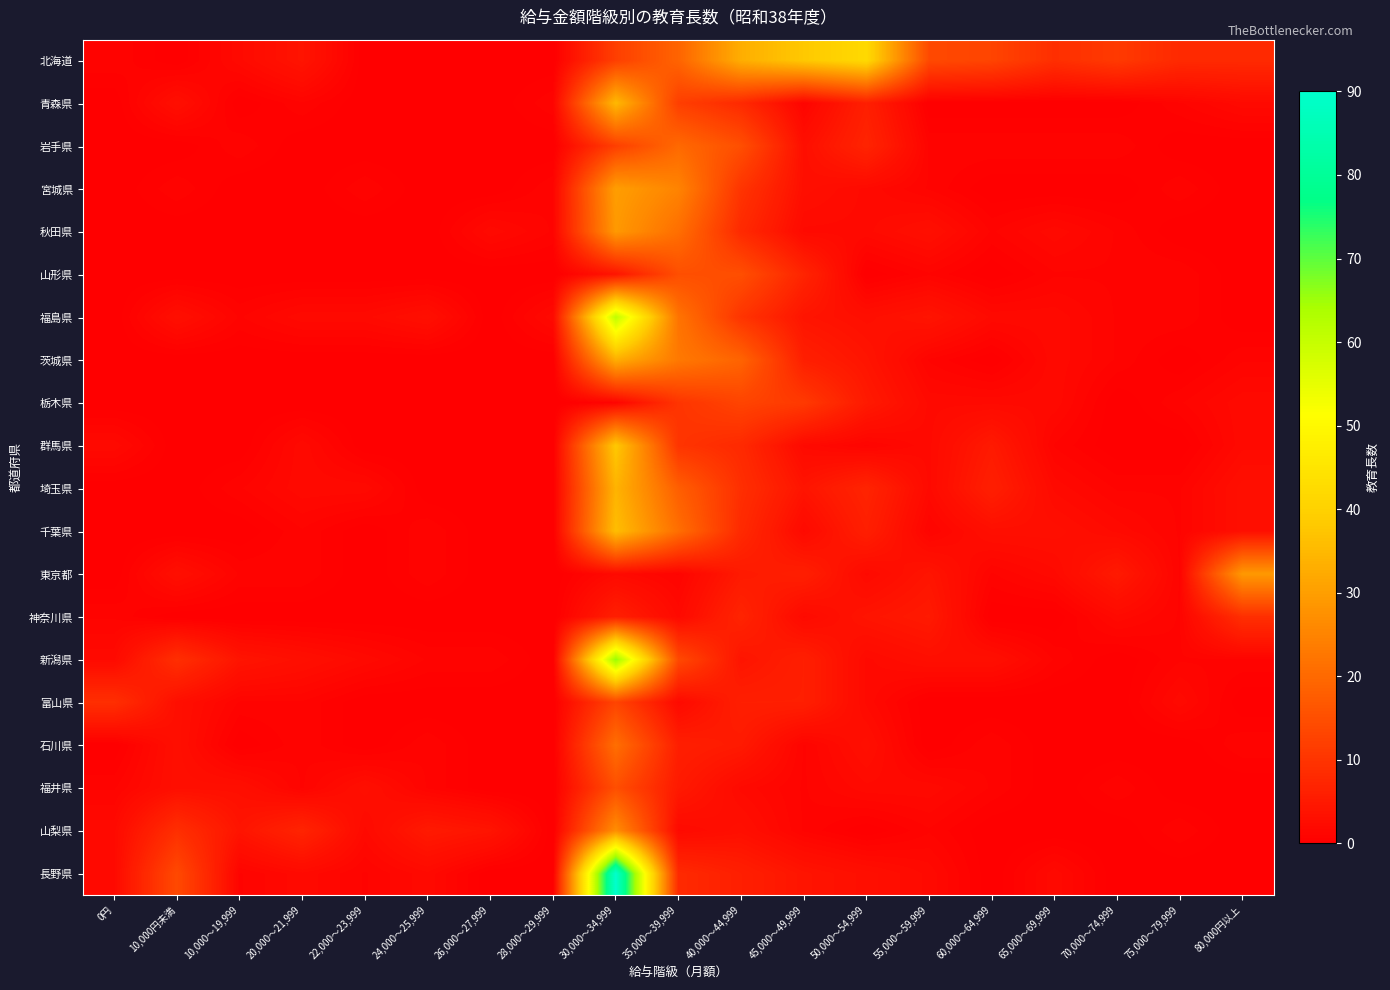

What is the total value across all series at 50,000～54,999?

103